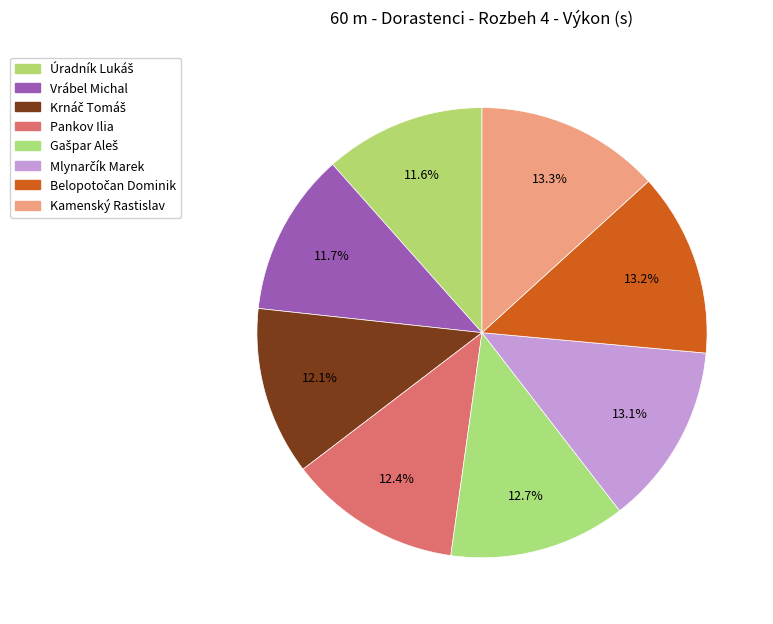

Count the number of slices in the pie.

8